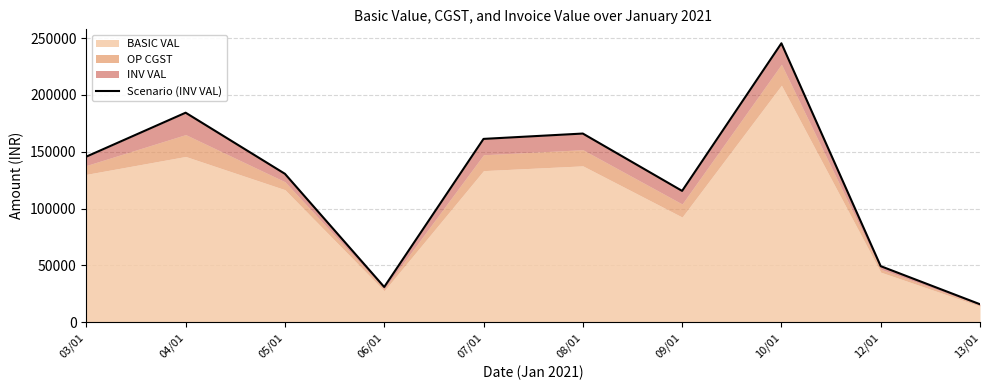

What is the ratio of the value at 08/01 to the value at 13/01?

10.5